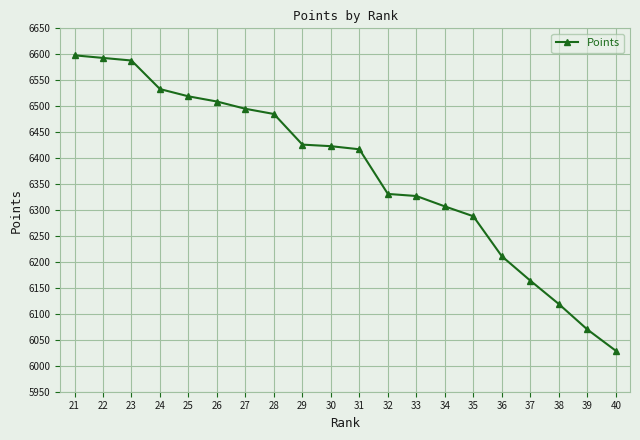

Which label corresponds to the smallest value in the chart?

40